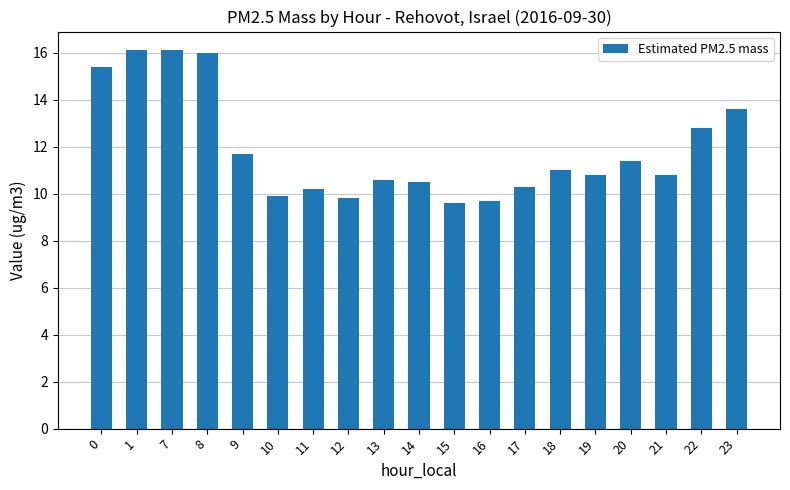

What is the value of the 7th bar from the left?

10.2